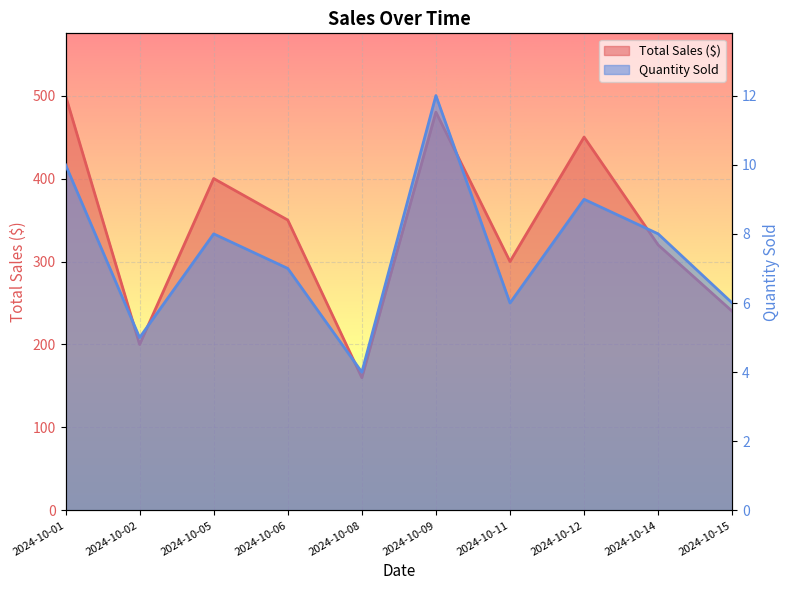

Where does the Total Sales ($) series first go above 350?

2024-10-01